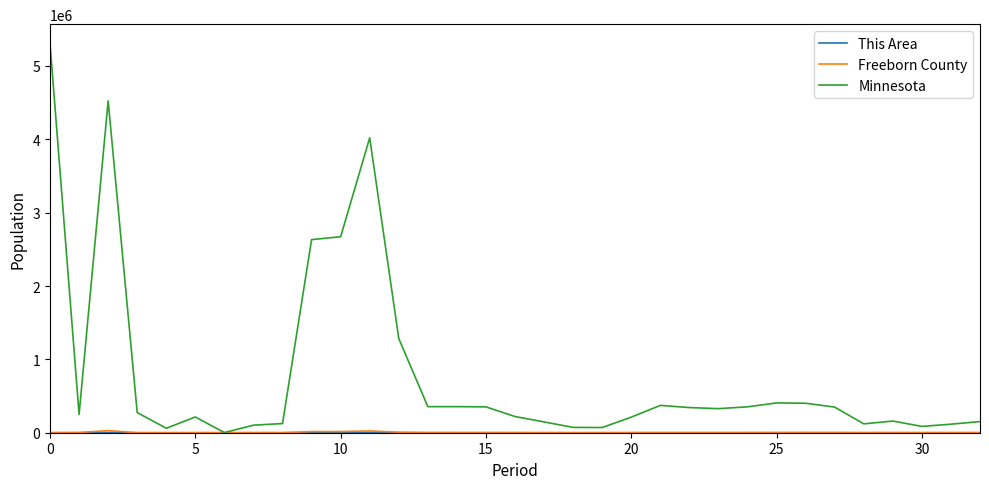

What is the difference between the second highest and minimum values in the Minnesota series?

4521906